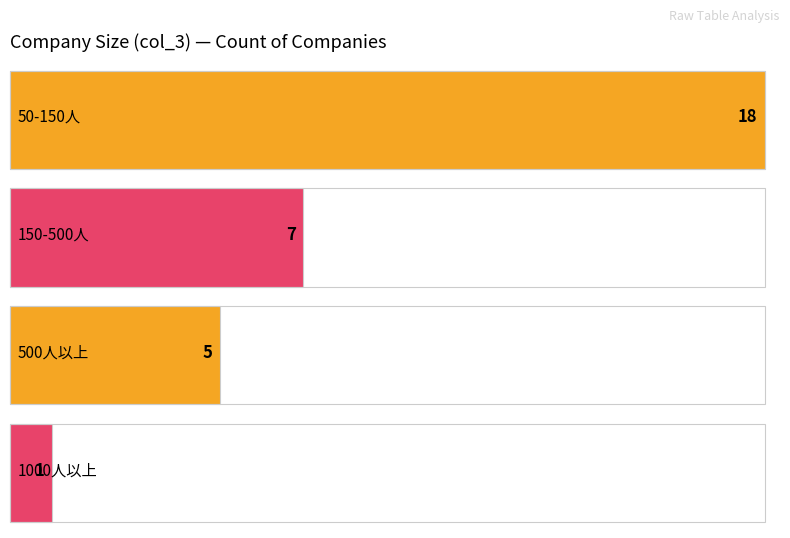

Reading left to right, extract all data points from this chart.

50-150人=18	150-500人=7	500人以上=5	1000人以上=1